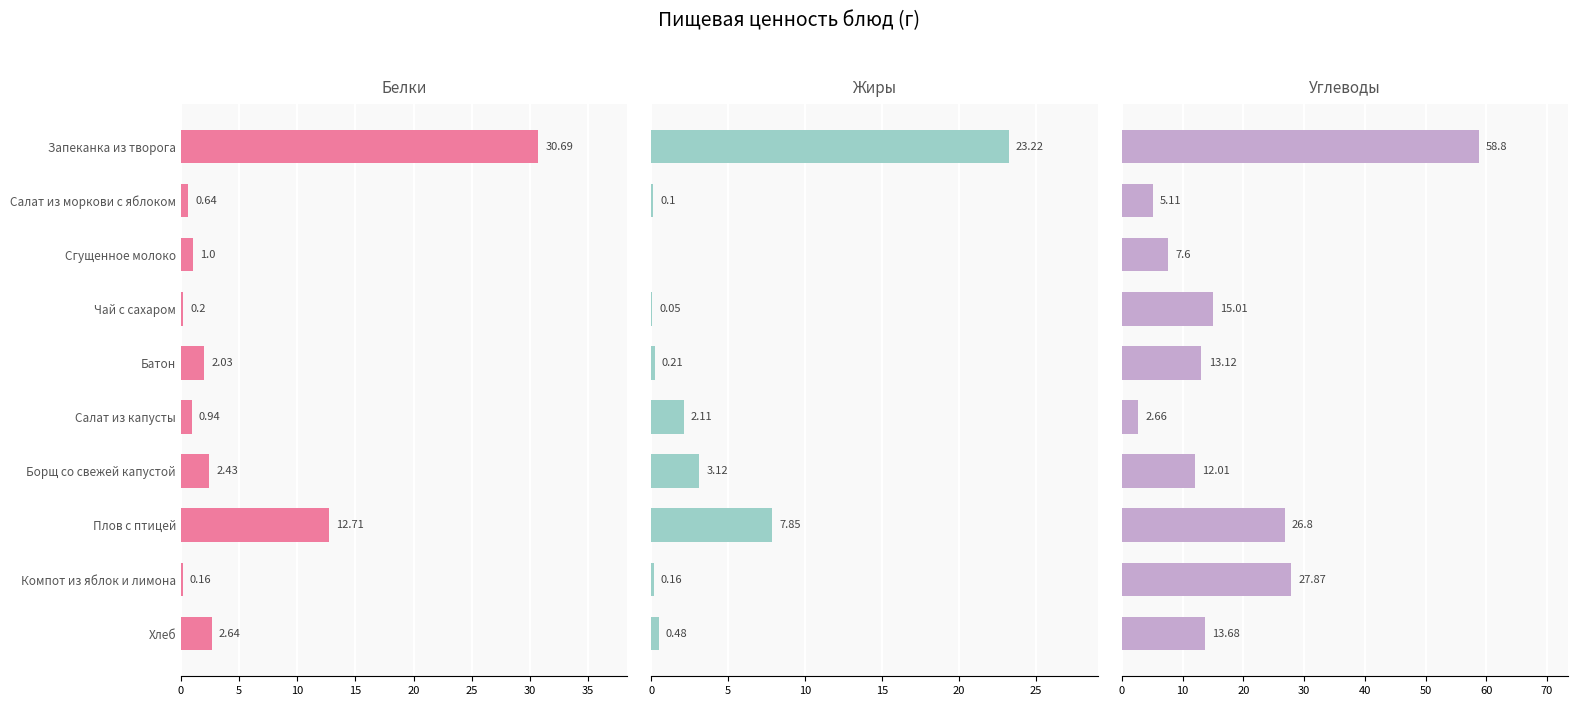

True or false: Углеводы has a value of 23.8 at 9.

False